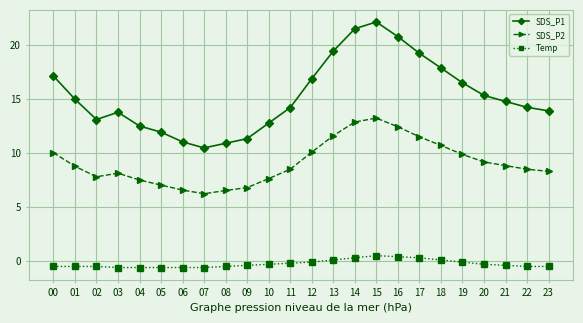

What is the difference between the maximum and minimum values in the SDS_P2 series?

7.0